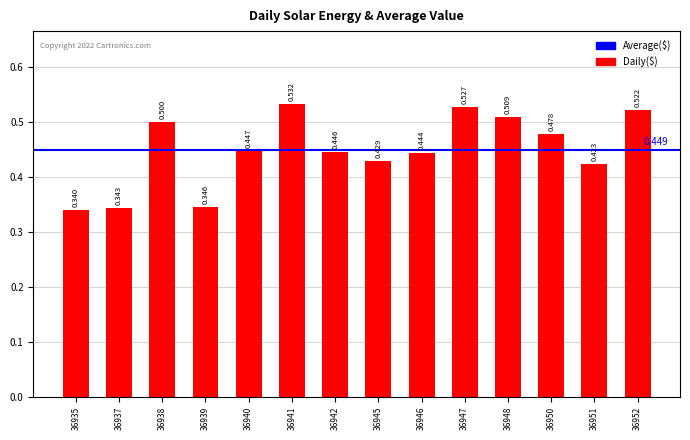

True or false: the data shows 0.5 at 36952.

True